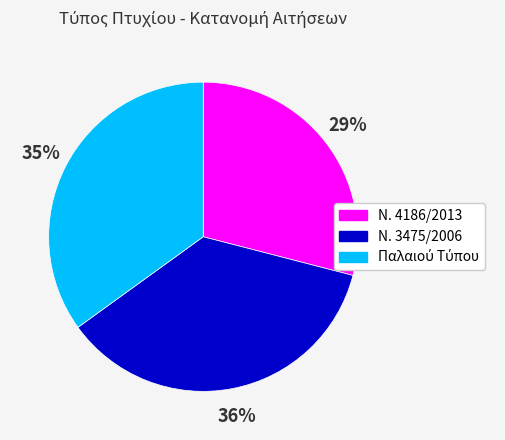

The Ν. 3475/2006 slice represents 36% of the pie. True or false?

True